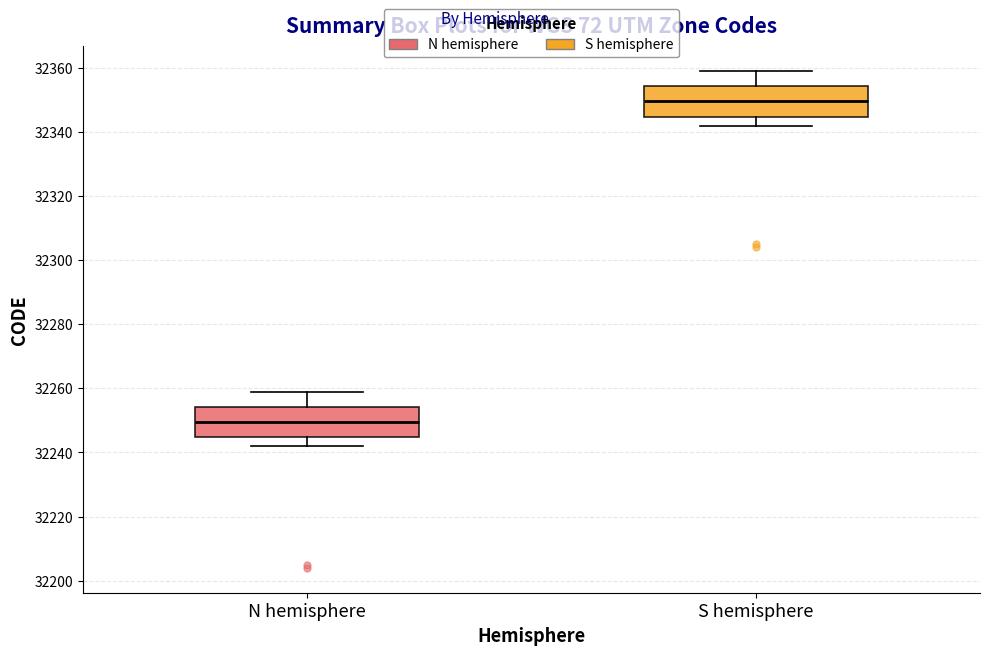

Which box has the lowest median line?

N hemisphere